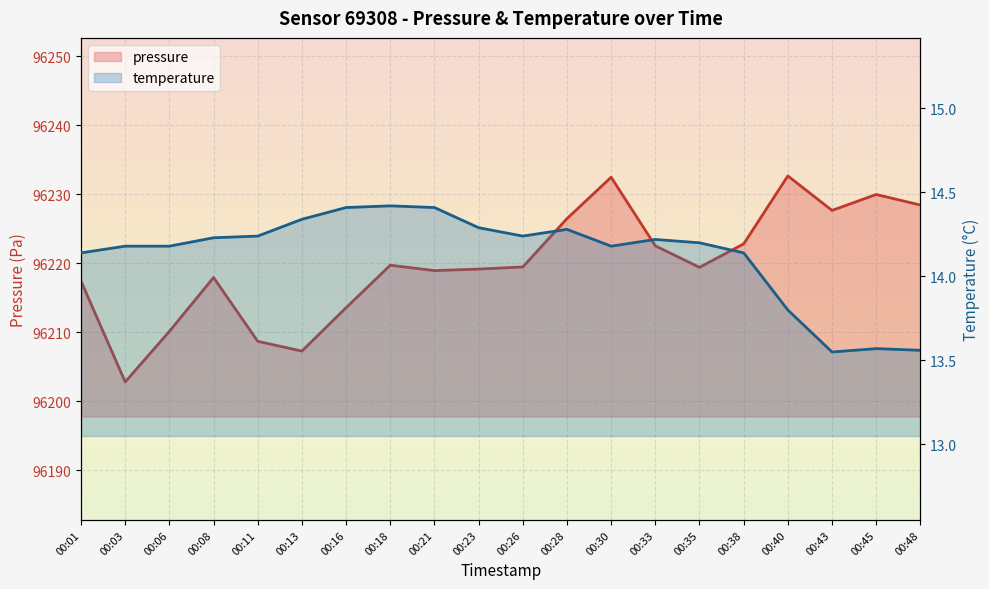

What is the greatest value displayed?

96232.7